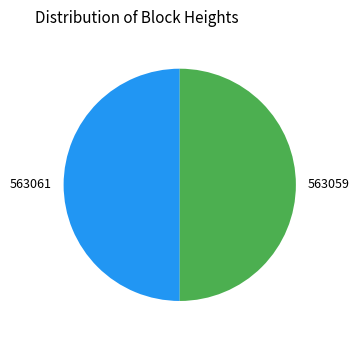

Is it true that 563061 is 50% of the pie?

True